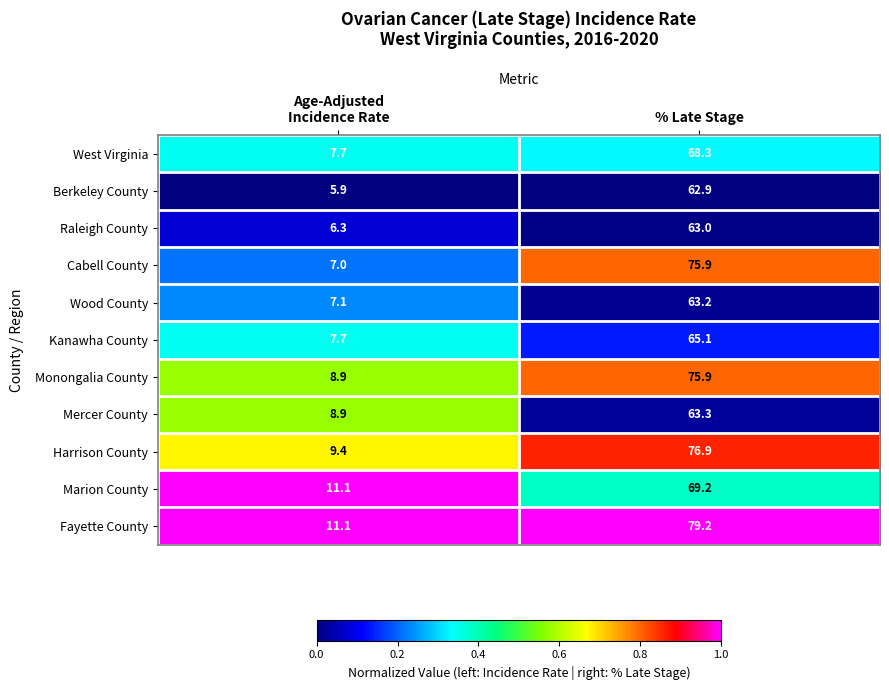

Which series has the widest spread of values?

Cabell County